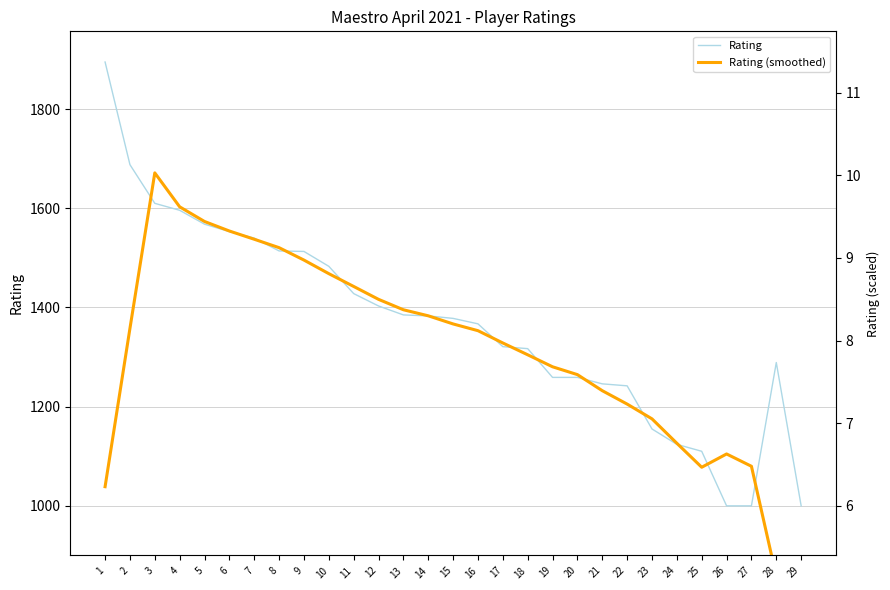

At which label is Rating (smoothed) closest to 1164?

23